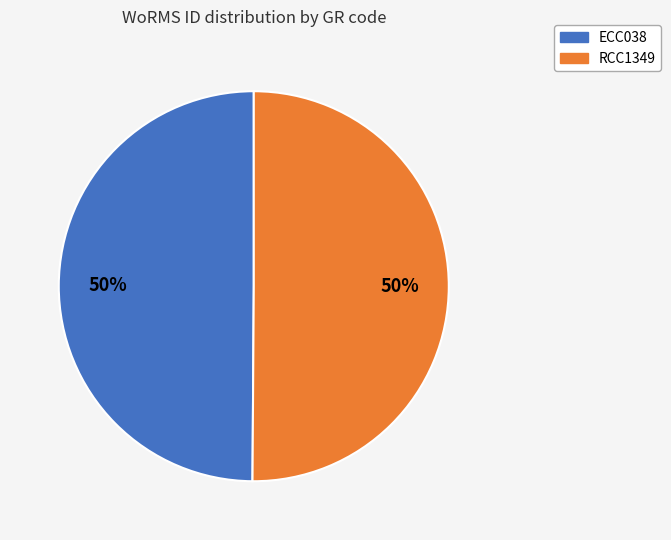

Approximately how many times larger is the value at ECC038 compared to RCC1349?

1.0